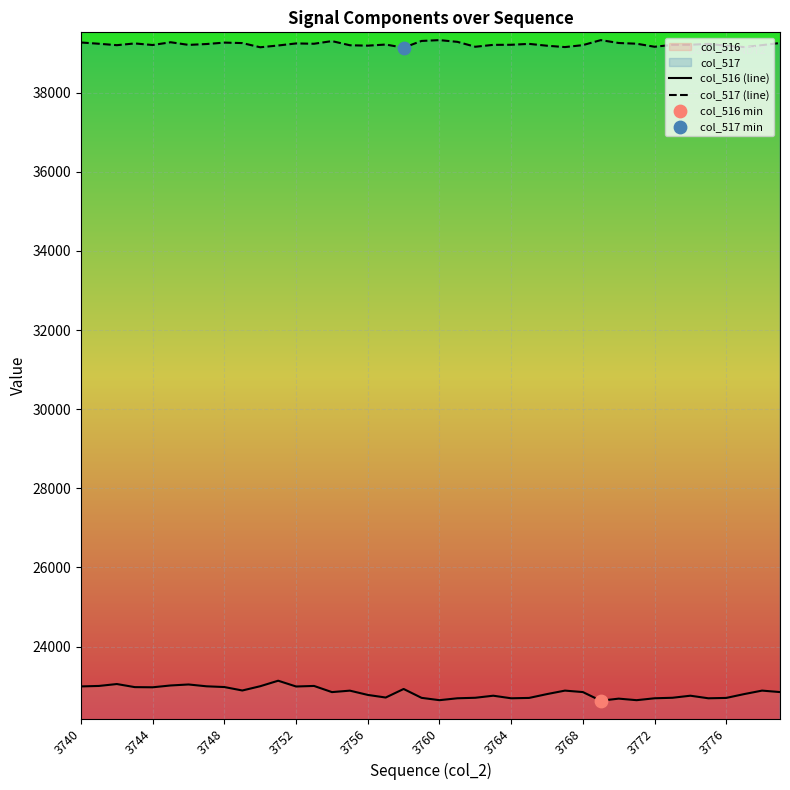

Which series has the largest total across all categories?

col_517 (line)